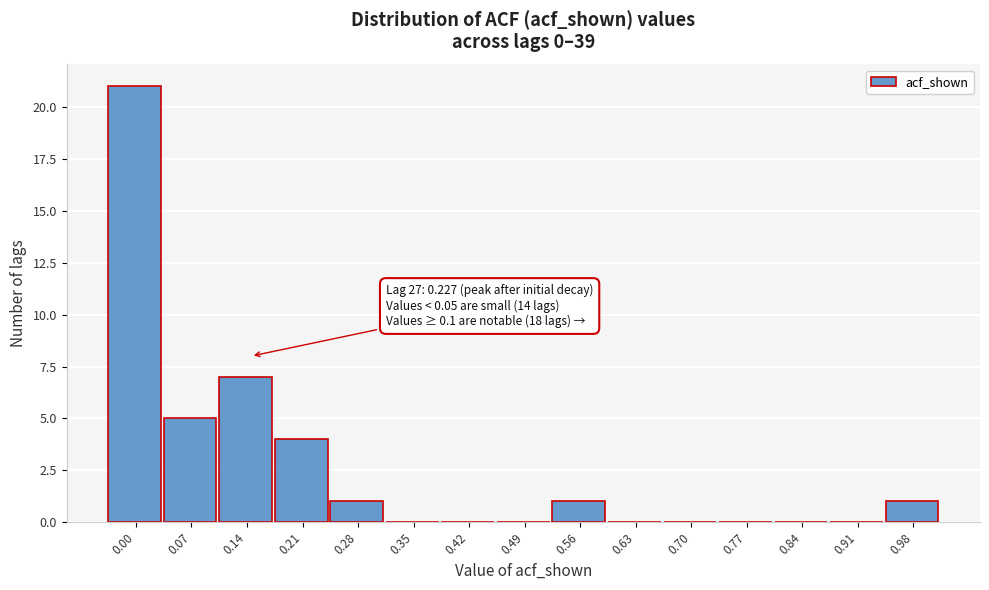

Reading left to right, transcribe all the data shown in this chart.

0.00=21	0.07=5	0.14=7	0.21=4	0.28=1	0.35=0	0.42=0	0.49=0	0.56=1	0.63=0	0.70=0	0.77=0	0.84=0	0.91=0	0.98=1